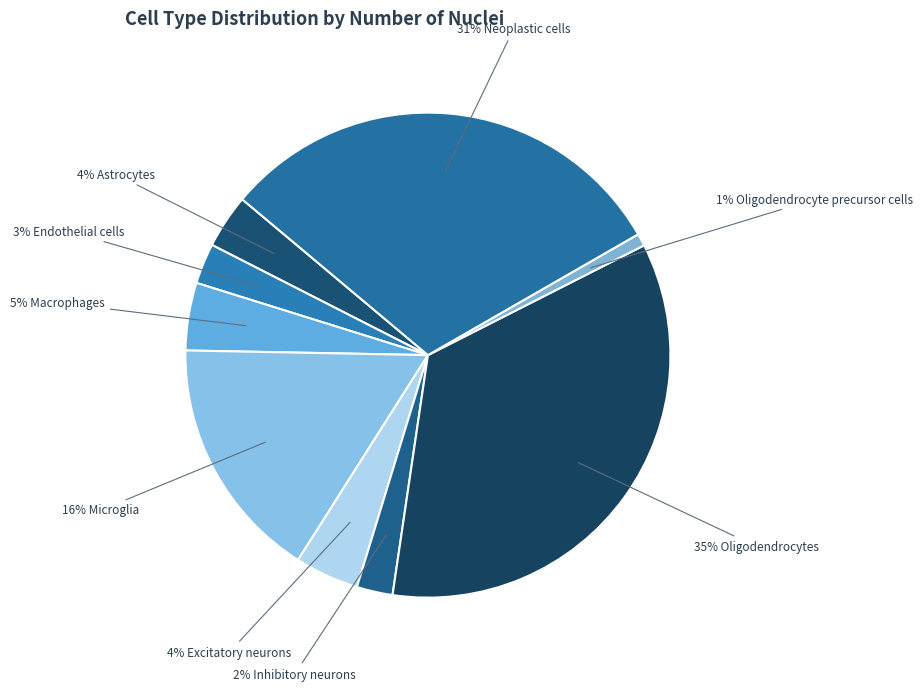

How many slices are in this pie chart?

9